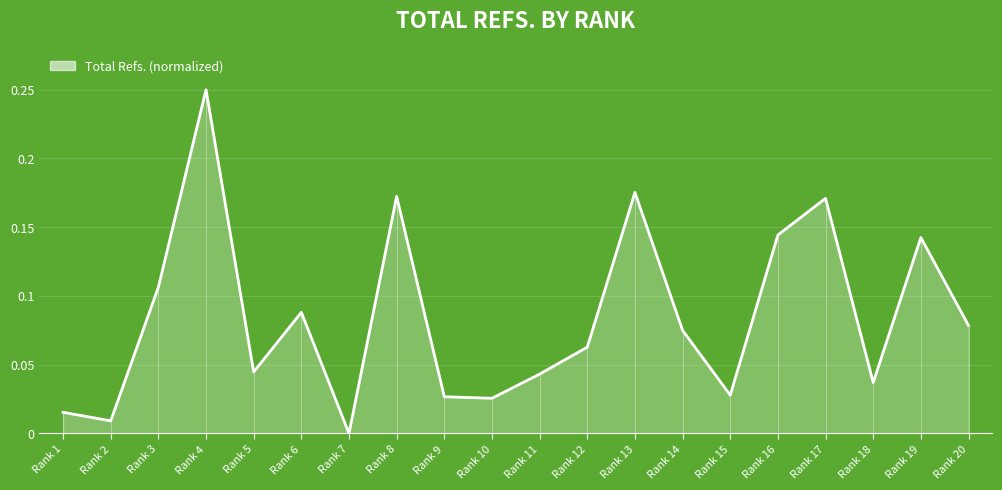

Between Rank 8 and Rank 2, which is larger?

Rank 8